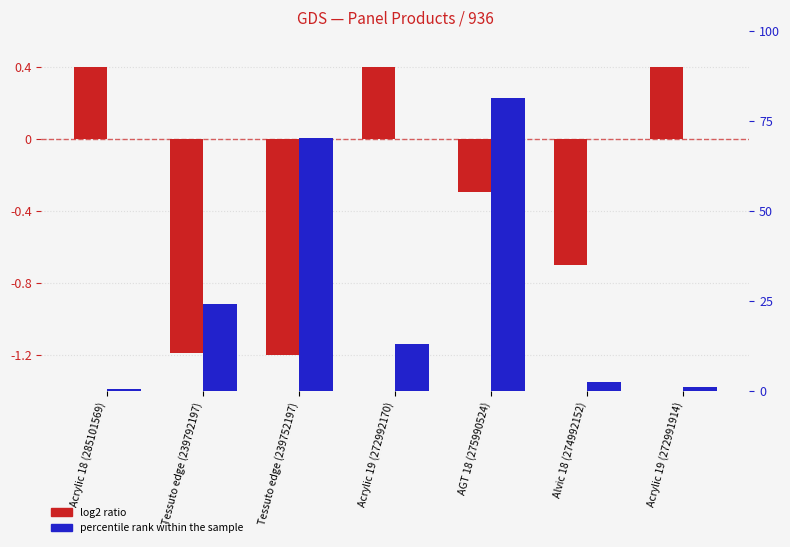

What is the difference between the log2 ratio (price norm.) values at Acrylic 19 (272991914) and Alvic 18 (274992152)?

1.1